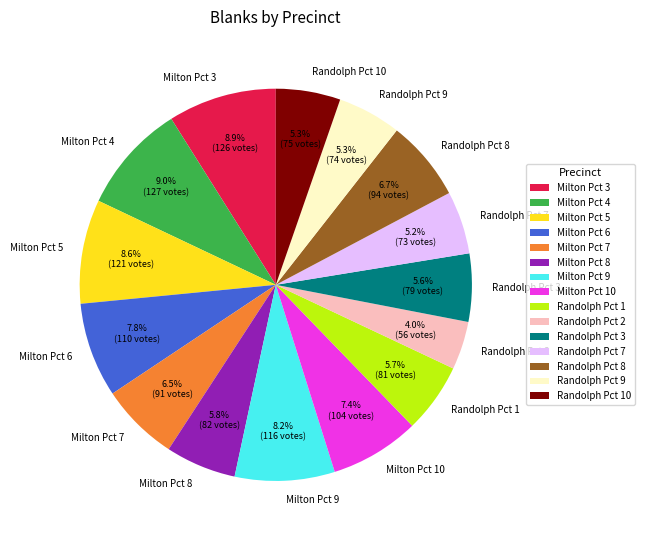

To the nearest percent, what is the difference between the Milton Pct 6 and Randolph Pct 7 slice percentages?

3%